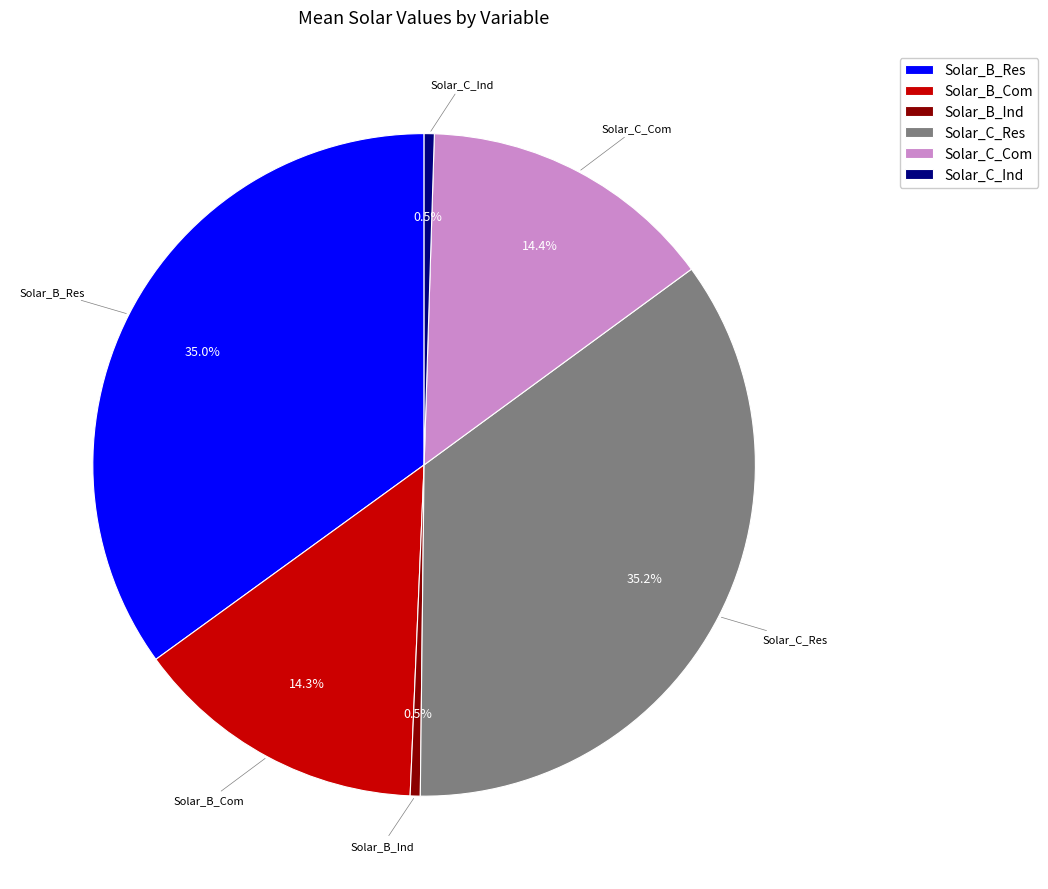

Is the sum of Solar_C_Res and Solar_B_Res greater than half?

Yes